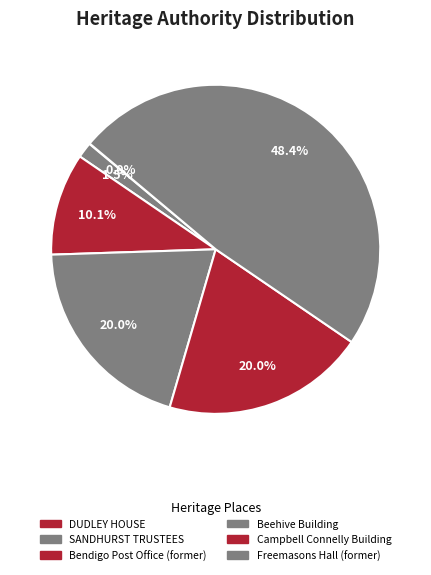

To the nearest percent, what percentage of the pie is SANDHURST TRUSTEES?

2%